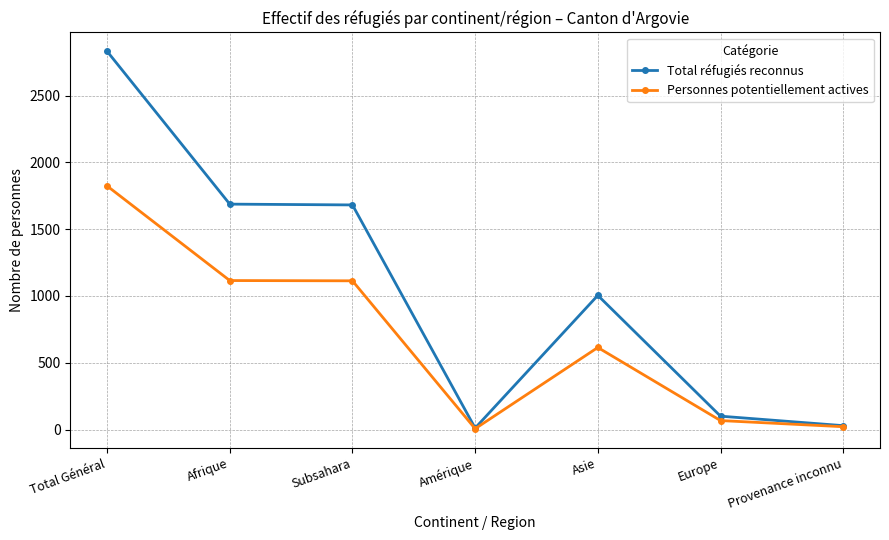

Rank the series by their maximum value, from highest to lowest.

Total réfugiés reconnus, Personnes potentiellement actives